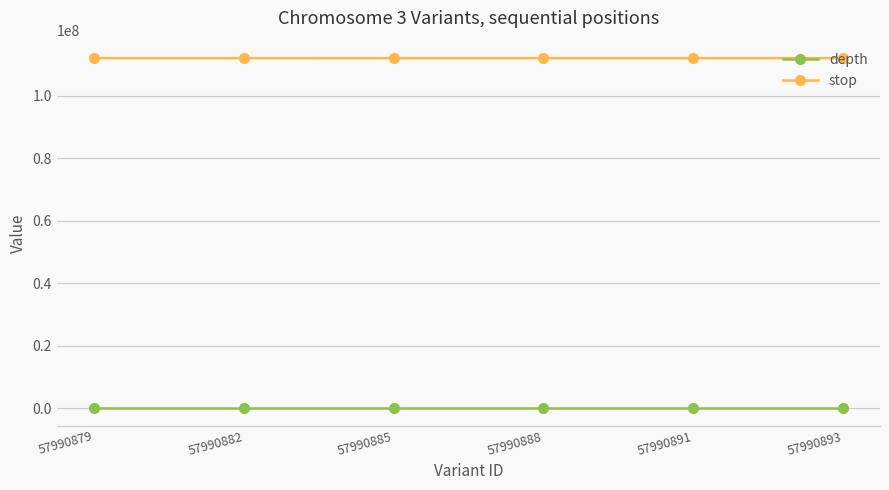

List the series in order of their peak value, highest first.

stop, depth